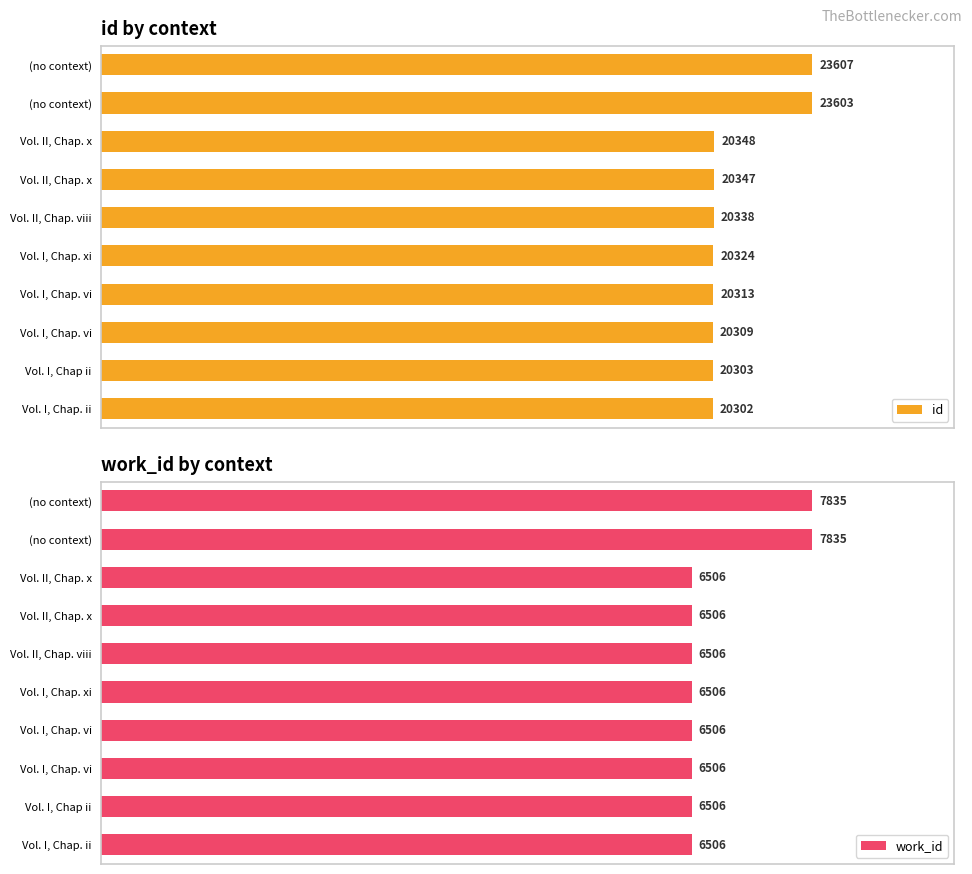

Which series changed the most between Vol. I, Chap. vi and (no context)?

work_id